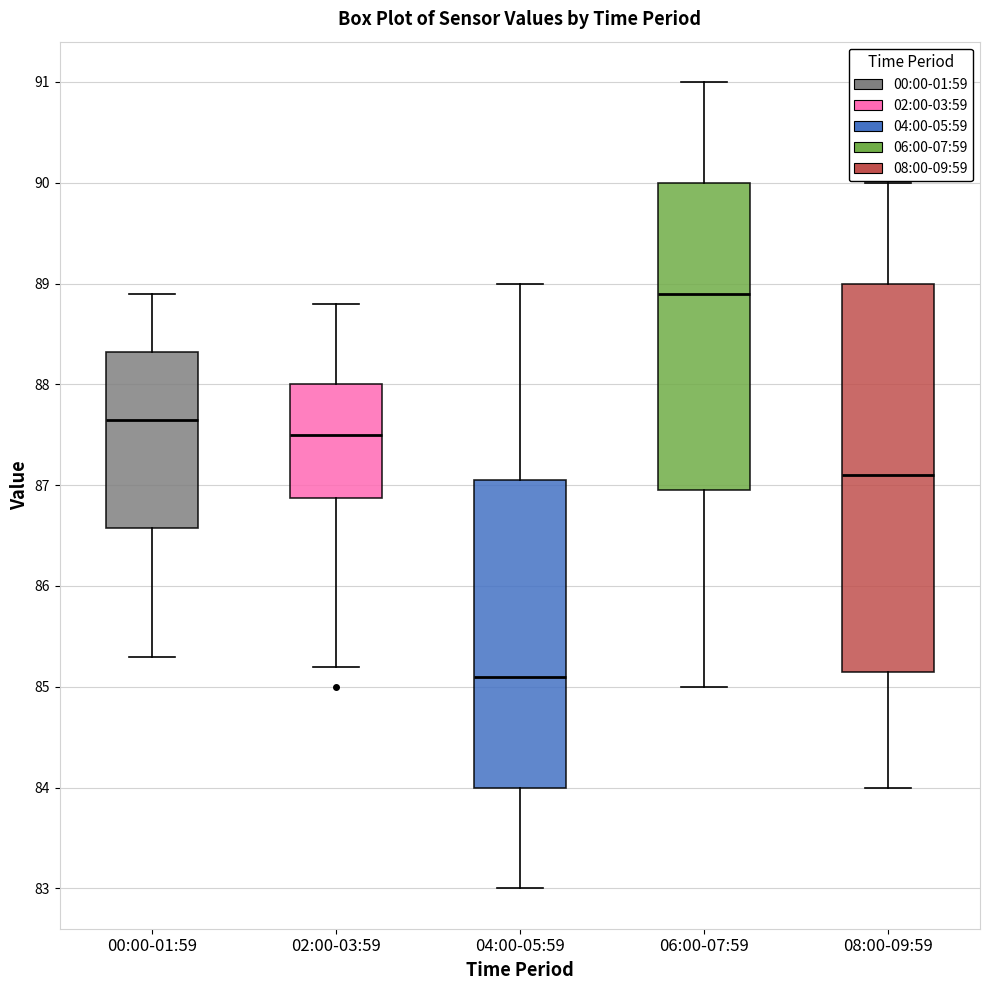

Comparing the boxes themselves (not the whiskers), which one is the tallest?

08:00-09:59